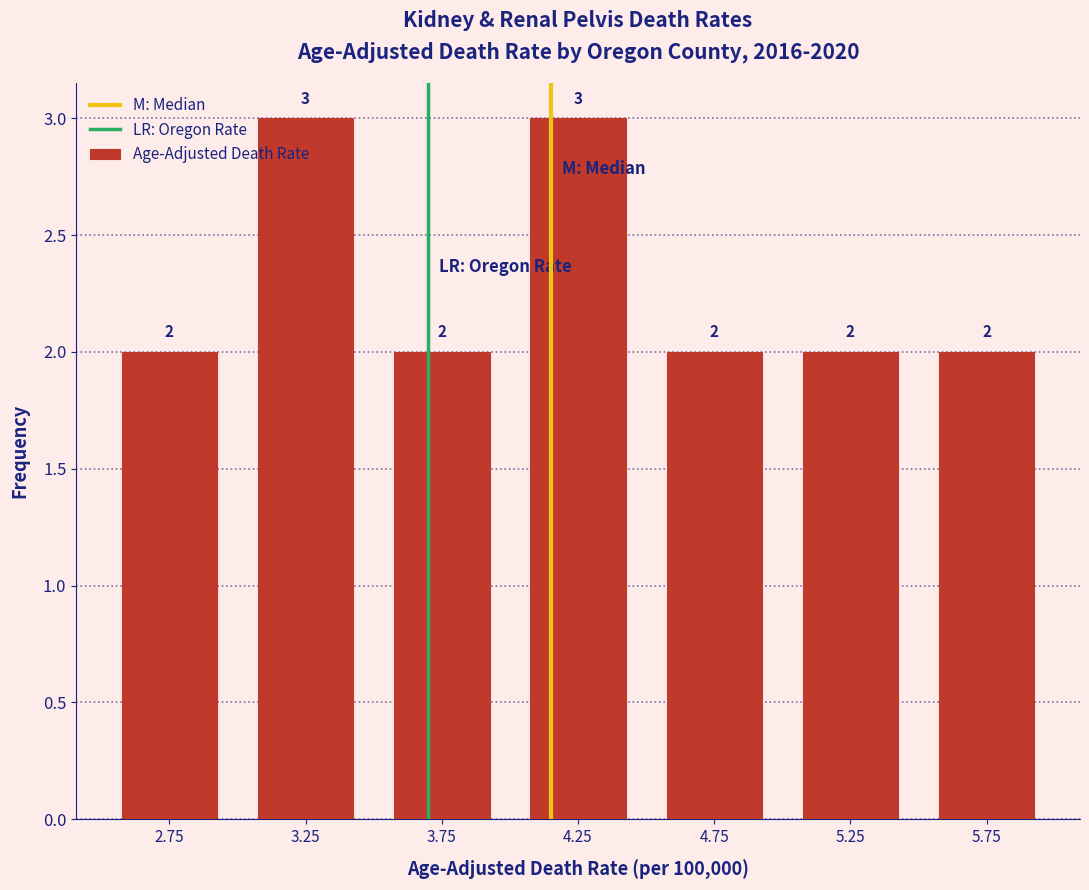

Reading left to right, list every bar in this chart as the range it spans on the x-axis followed by its height.

2.5 to 3.0: 2
3.0 to 3.5: 3
3.5 to 4.0: 2
4.0 to 4.5: 3
4.5 to 5.0: 2
5.0 to 5.5: 2
5.5 to 6.0: 2